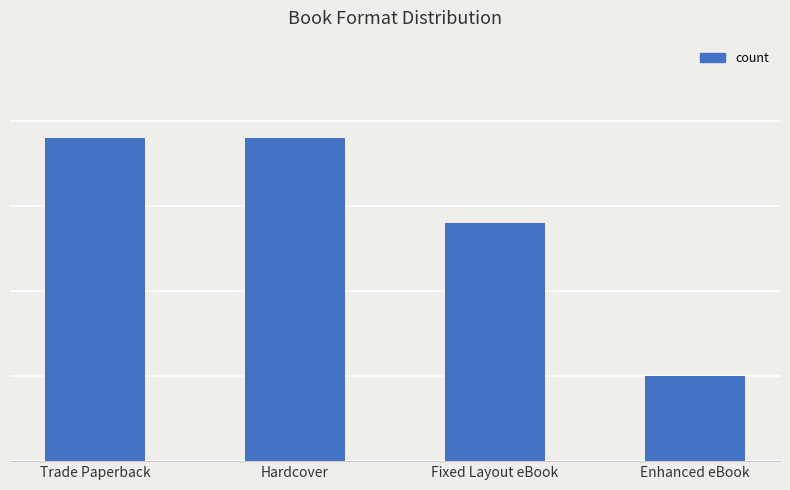

What is the approximate value at Trade Paperback, to the nearest 10?

20